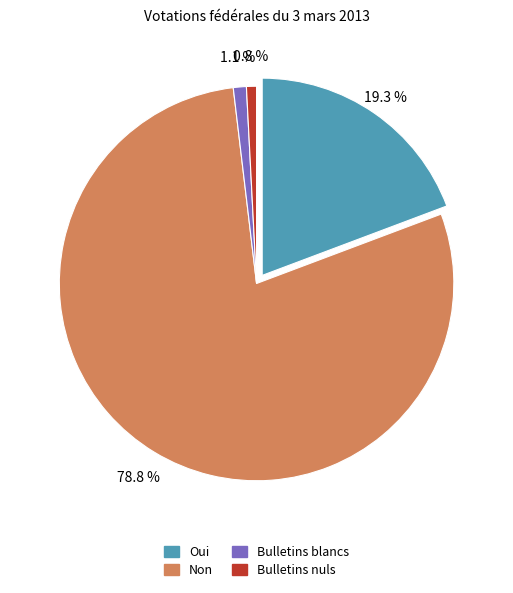

True or false: Bulletins nuls accounts for 1% of the total.

True